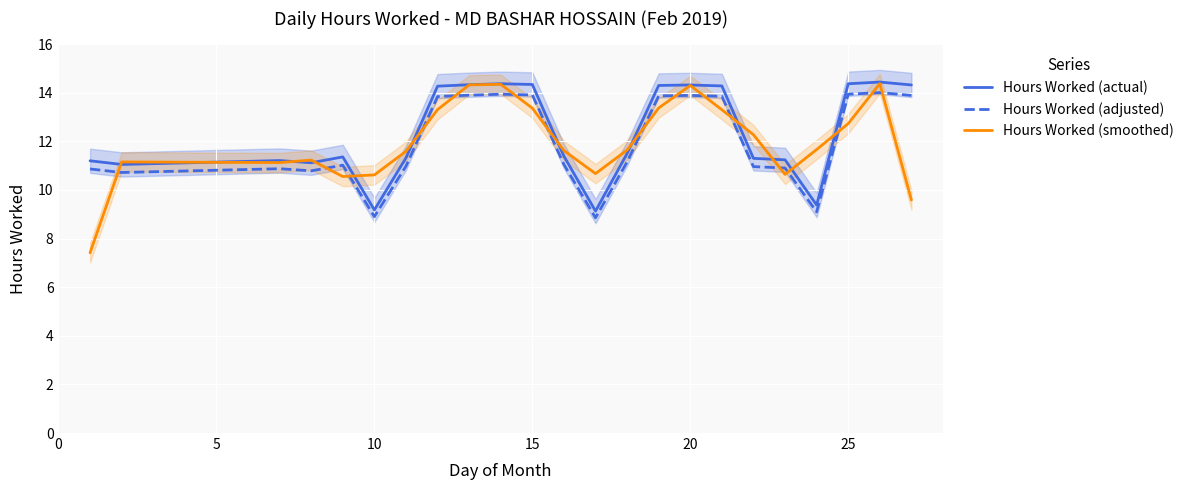

What is the sum of all Hours Worked (adjusted) values?

275.2